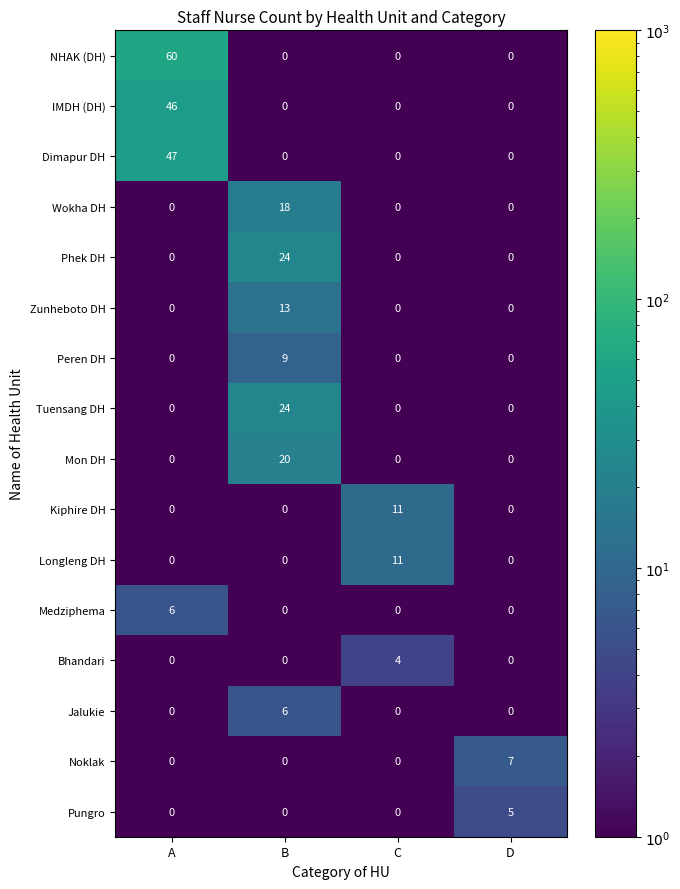

The Noklak series shows 7 at D. True or false?

True